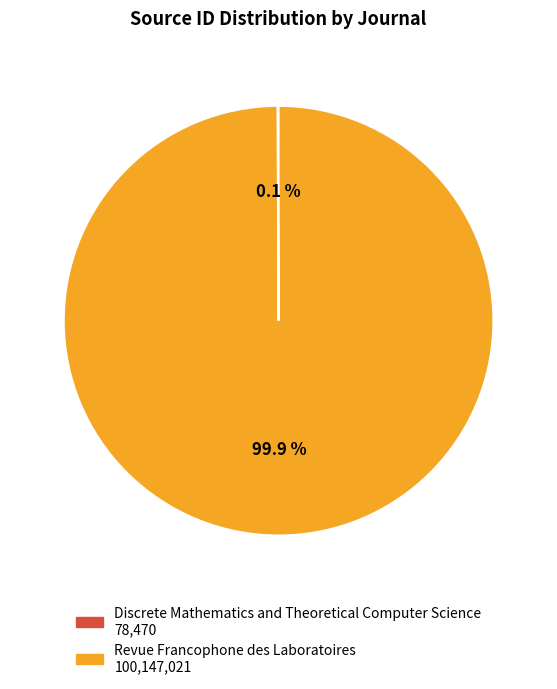

Which category accounts for the majority?

Revue Francophone des Laboratoires